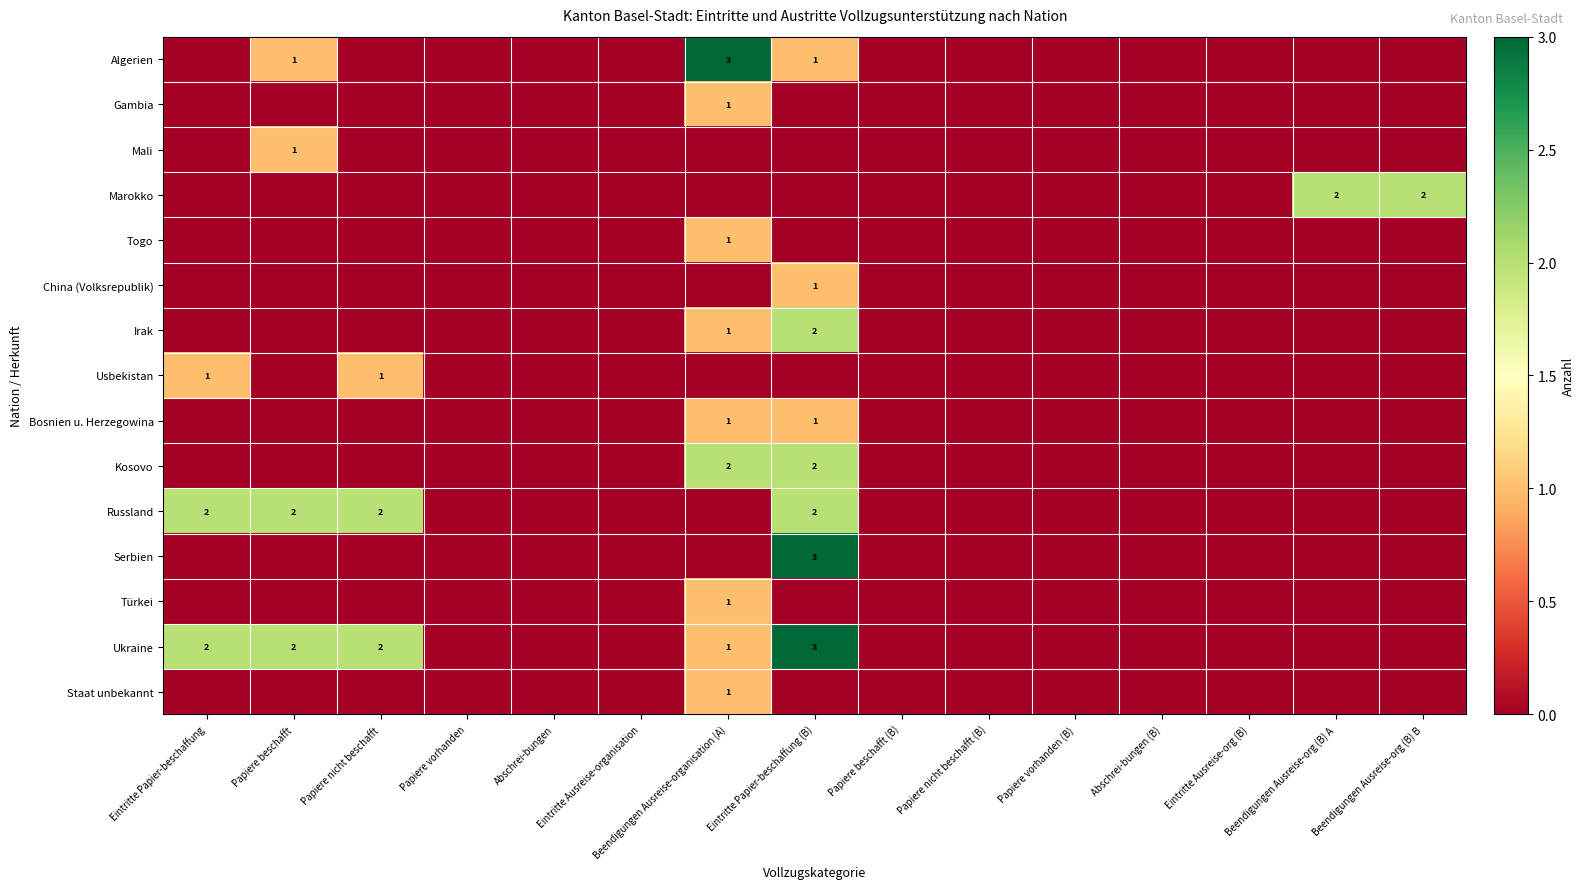

How many distinct data groups are displayed?

15